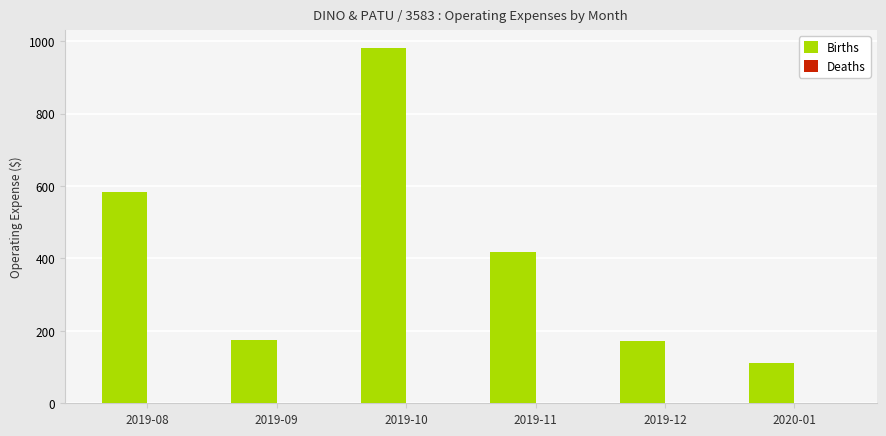

What is the smallest value displayed?

111.7